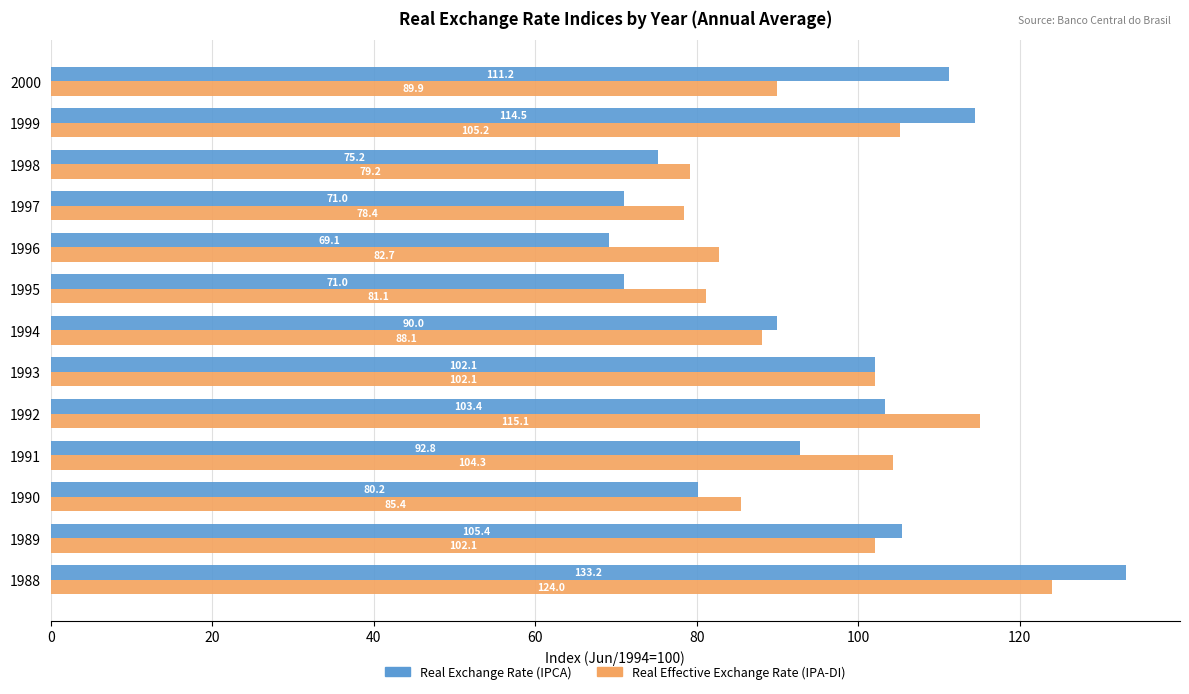

Read the Real Exchange Rate (IPCA) value at 1991.

92.8